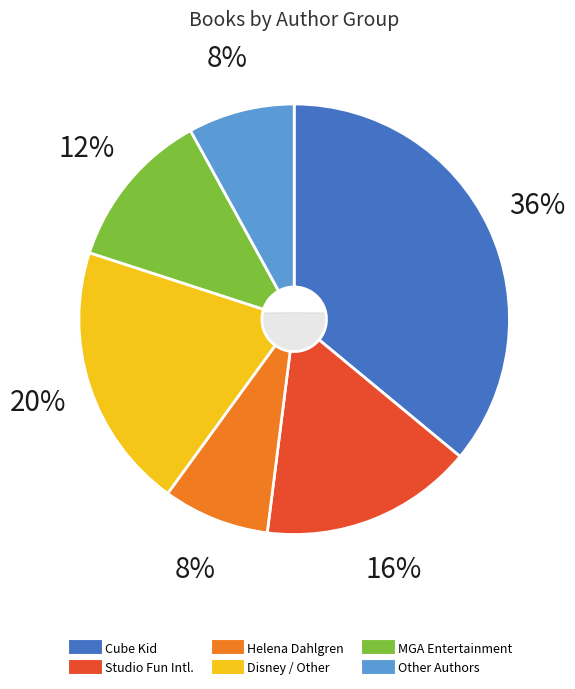

Rank the categories by value from lowest to highest.

Helena Dahlgren (174455335), Alain T. Puysségur / Simon Spotlight, MGA Entertainment Inc., Editors of Studio Fun International, Suzanne Francis / Disney / Other, Cube Kid (2094156114)